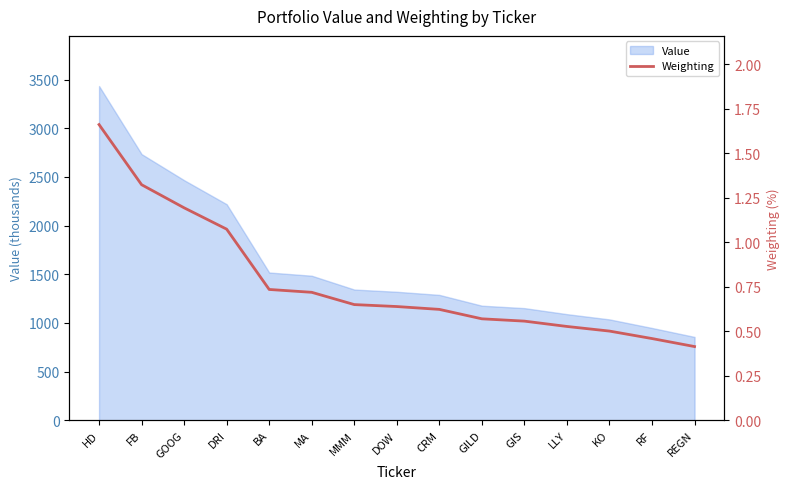

What is the approximate value of Value at LLY?

1090